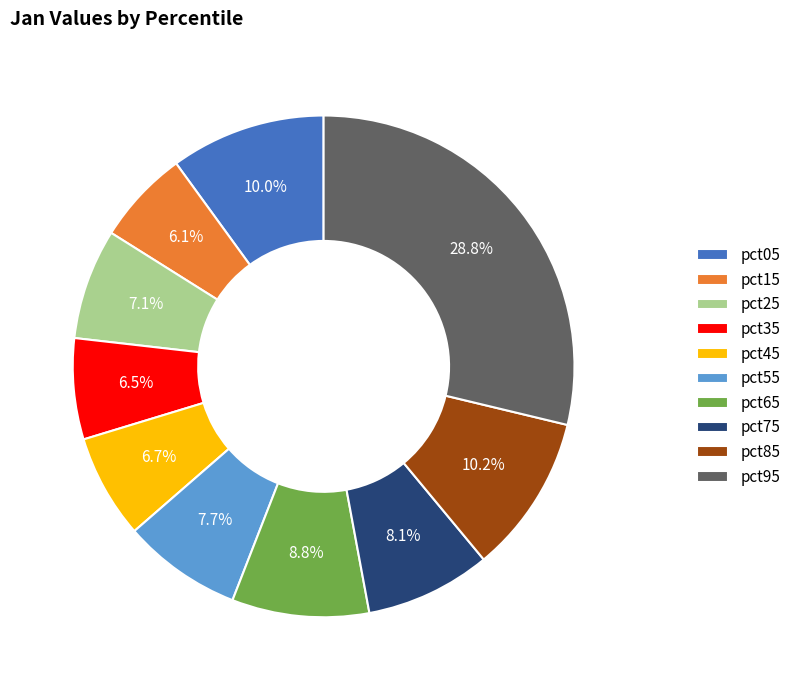

The pct35 slice represents 1% of the pie. True or false?

False